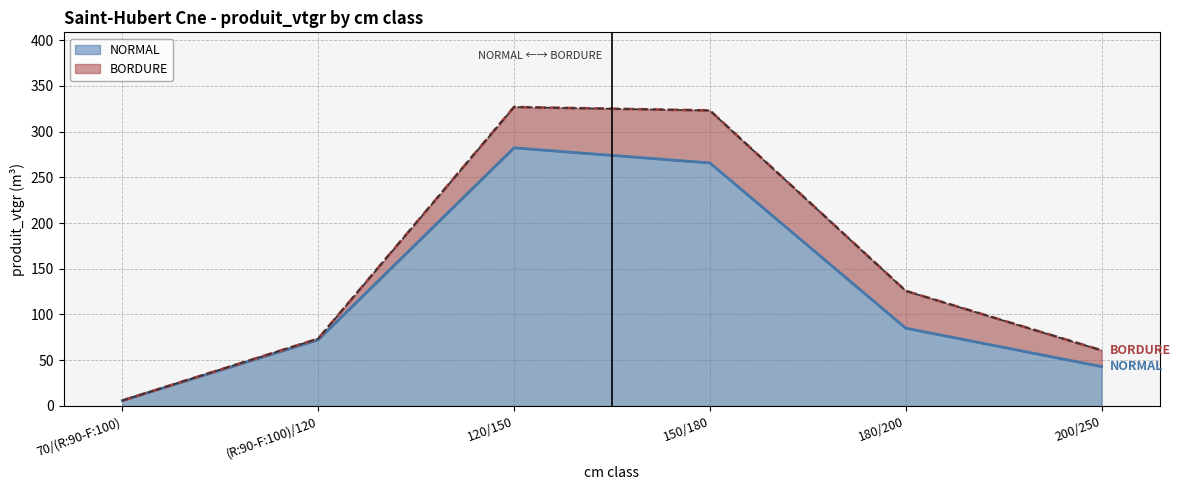

At which label is the value closest to 144?

180/200